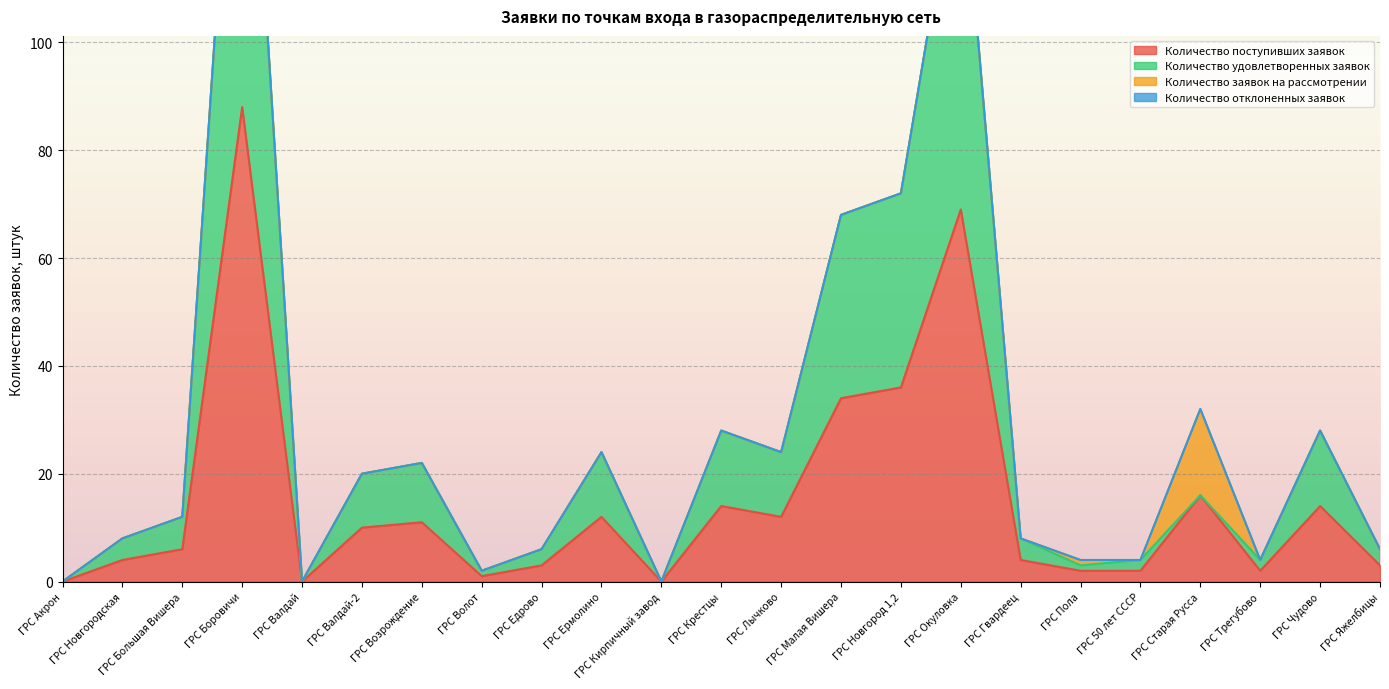

Which category has the highest value in the Количество поступивших заявок series?

ГРС Боровичи